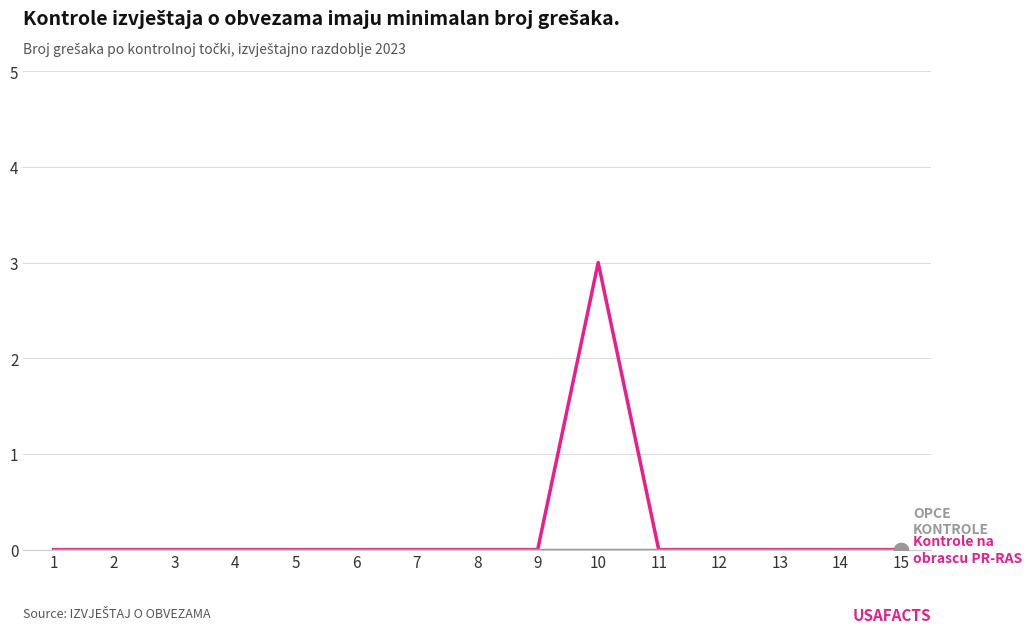

At which category is the sum across all series the highest?

10